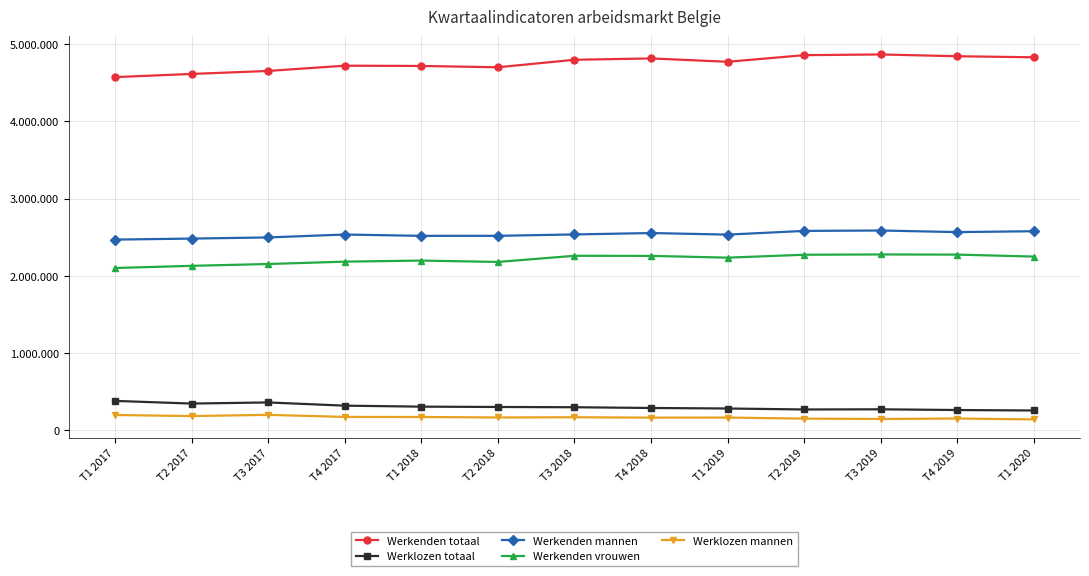

What are all the series names shown in the legend?

Werkenden totaal, Werklozen totaal, Werkenden mannen, Werkenden vrouwen, Werklozen mannen